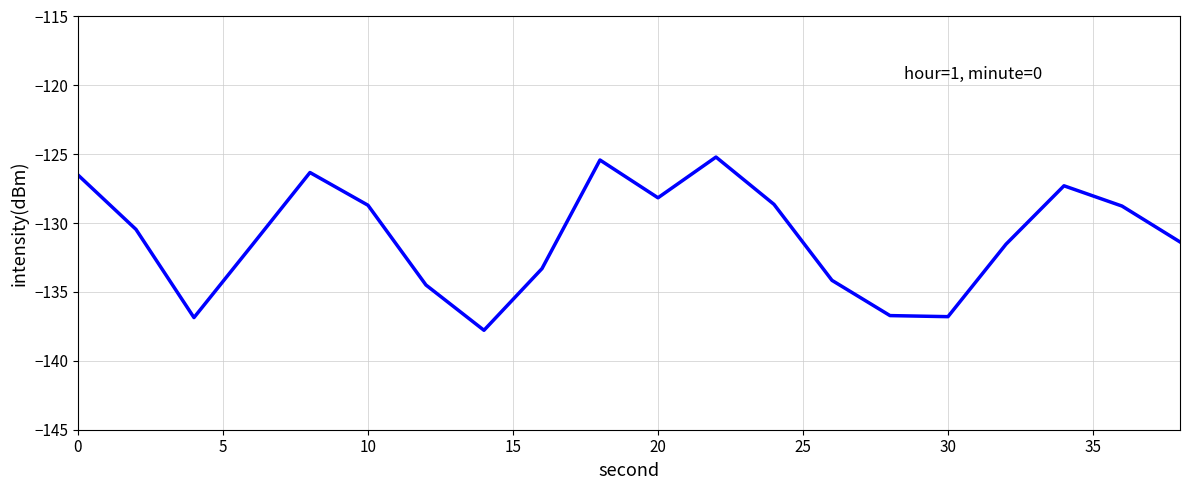

True or false: there are more than 2 points higher than both neighbors.

True